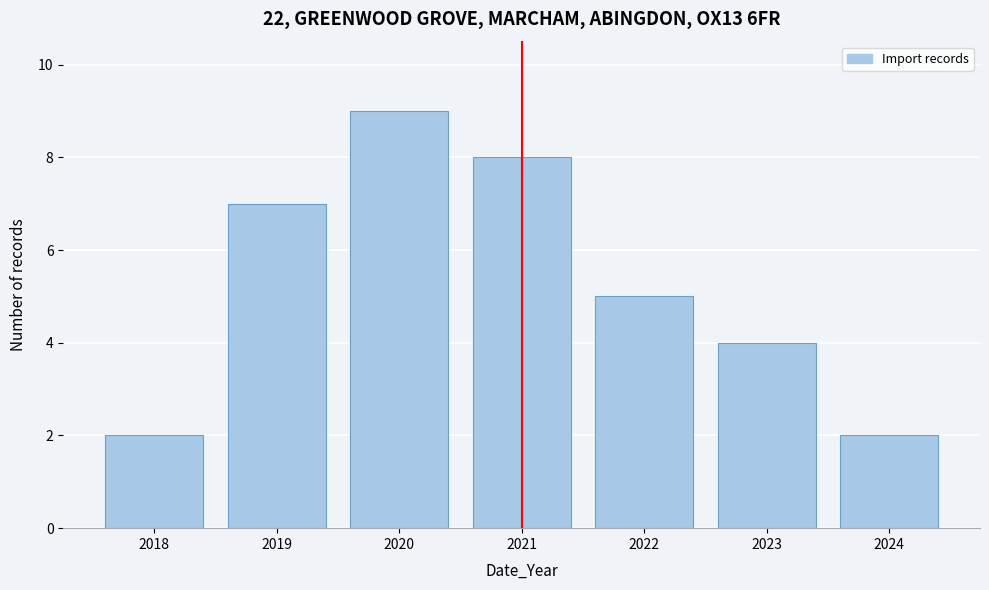

Reading left to right, what are all the values shown in this chart?

2018=2	2019=7	2020=9	2021=8	2022=5	2023=4	2024=2